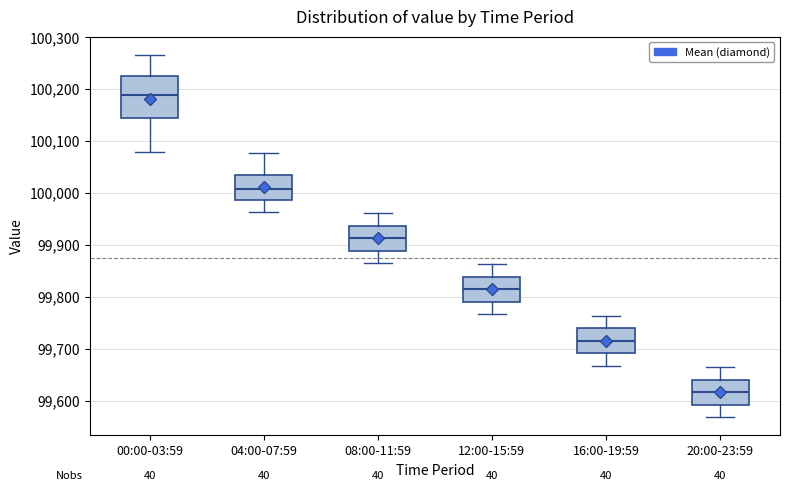

Where does the upper whisker of the box for 20:00-23:59 end on the y-axis? The values are not printed on the chart, so give them approximately, as read against the axis.

99660